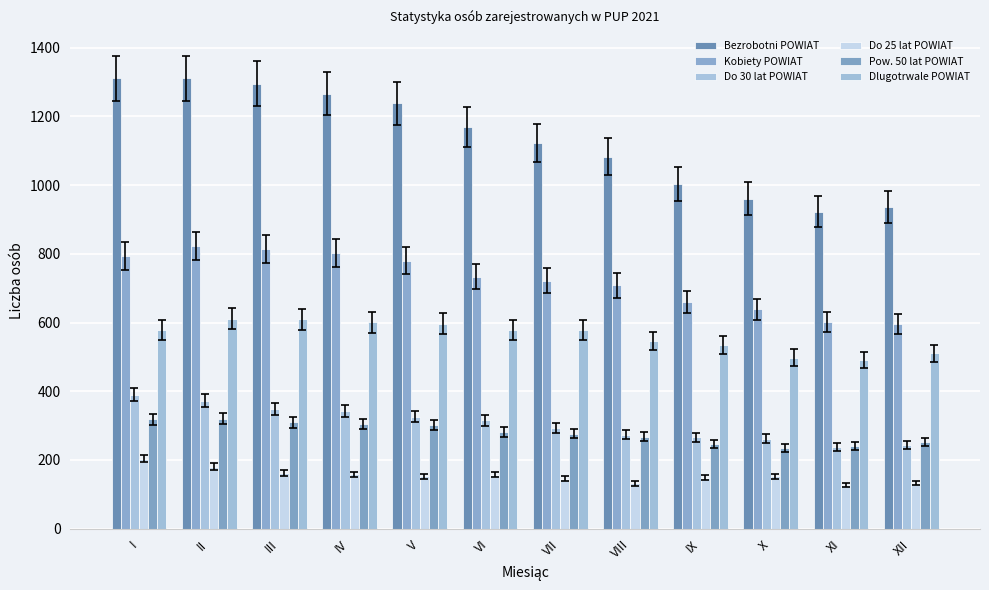

At which label does Do 30 lat POWIAT reach its peak?

I